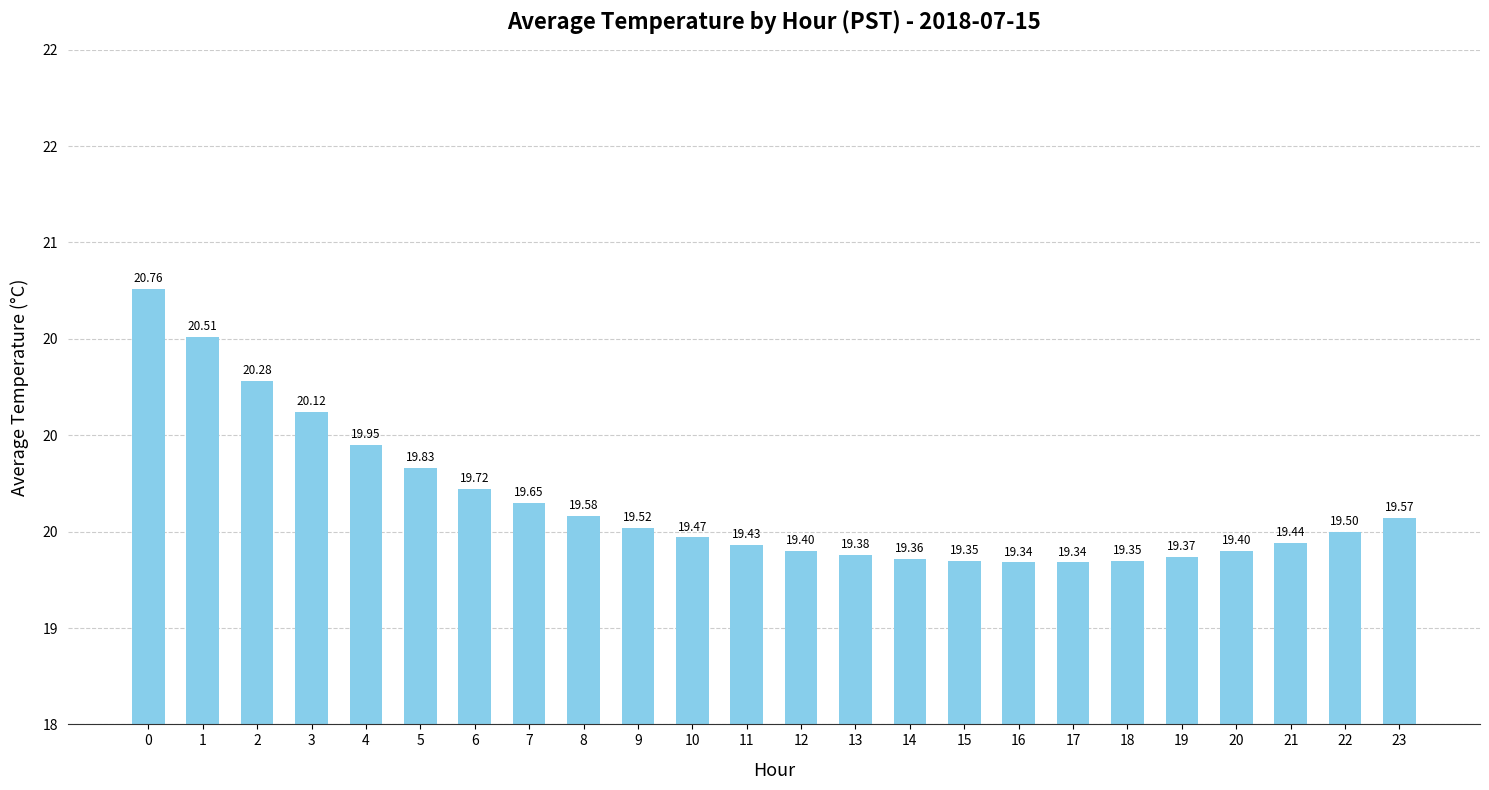

Reading left to right, extract all data points from this chart.

0=20.8	1=20.5	2=20.3	3=20.1	4=19.9	5=19.8	6=19.7	7=19.6	8=19.6	9=19.5	10=19.5	11=19.4	12=19.4	13=19.4	14=19.4	15=19.4	16=19.3	17=19.3	18=19.4	19=19.4	20=19.4	21=19.4	22=19.5	23=19.6